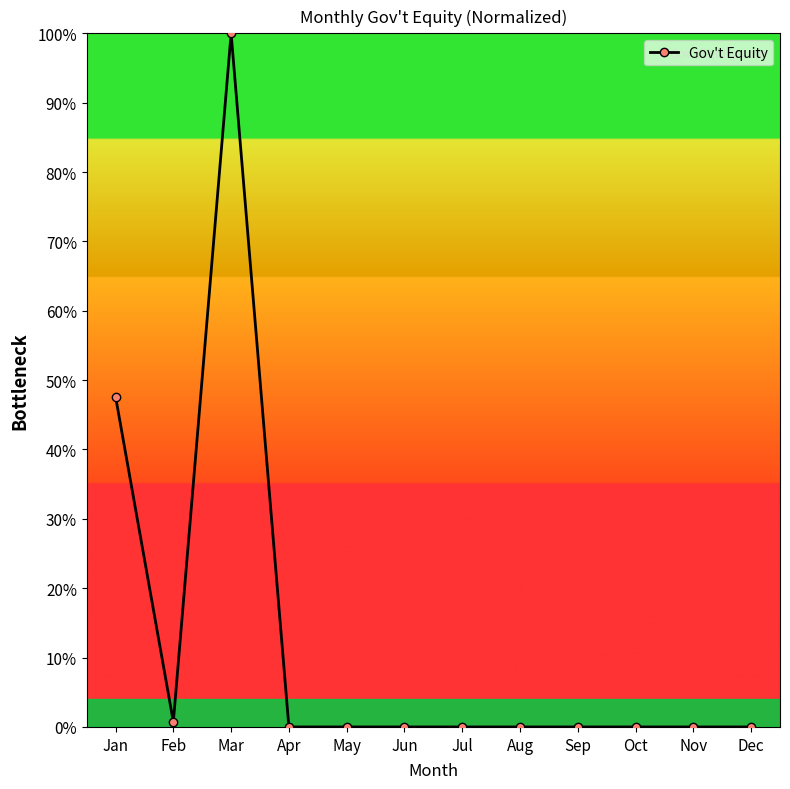

What is the difference between the values at Jan and Jul?

47.6